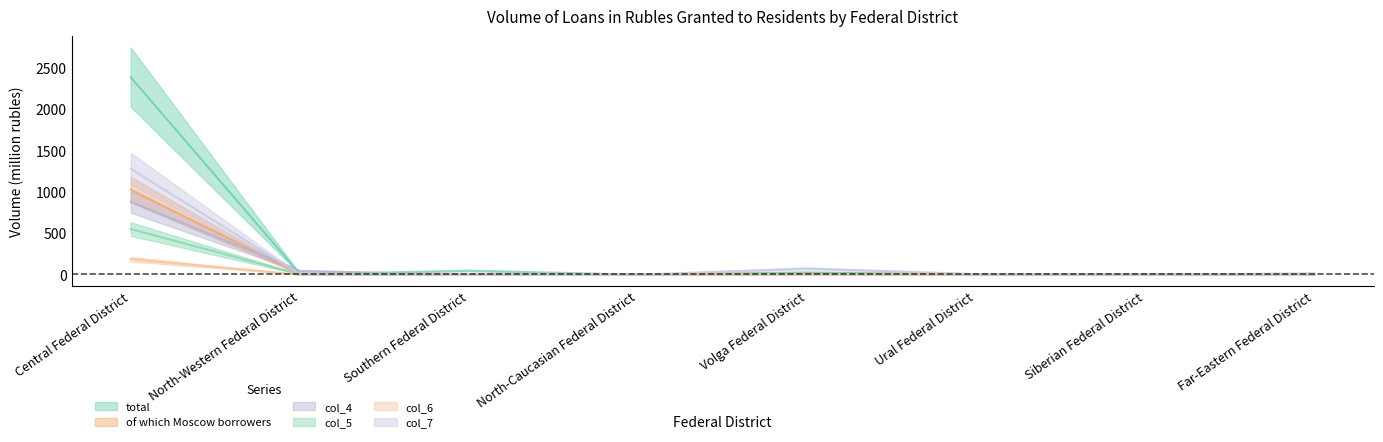

What is the total value across all series at Central Federal District?

6314.2